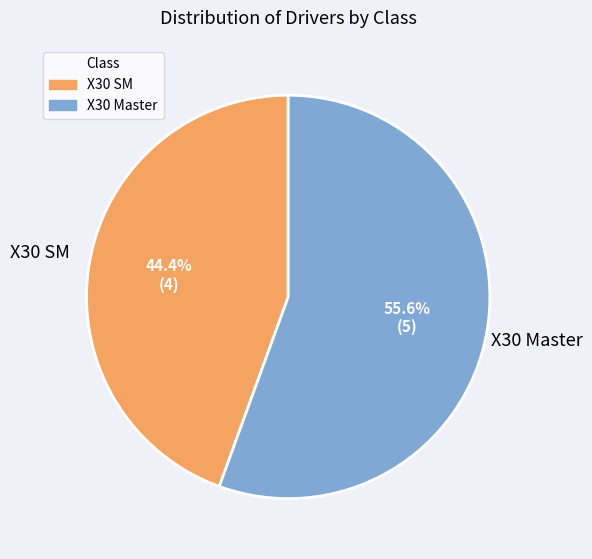

What is the smallest slice in the pie chart?

X30 SM